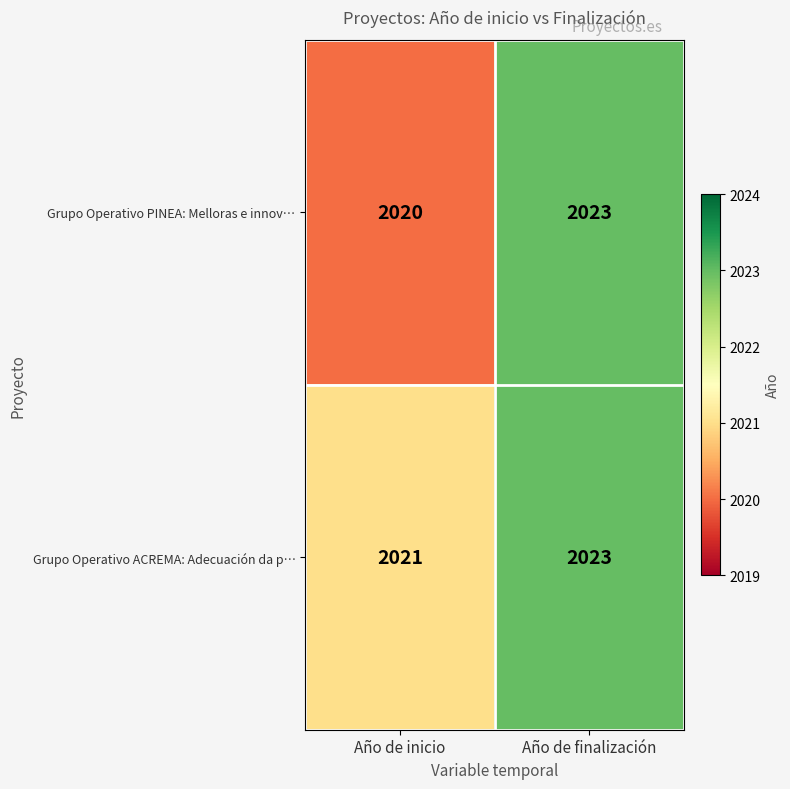

Rank the series by their average value, from highest to lowest.

Grupo Operativo ACREMA: Adecuación da p…, Grupo Operativo PINEA: Melloras e innov…